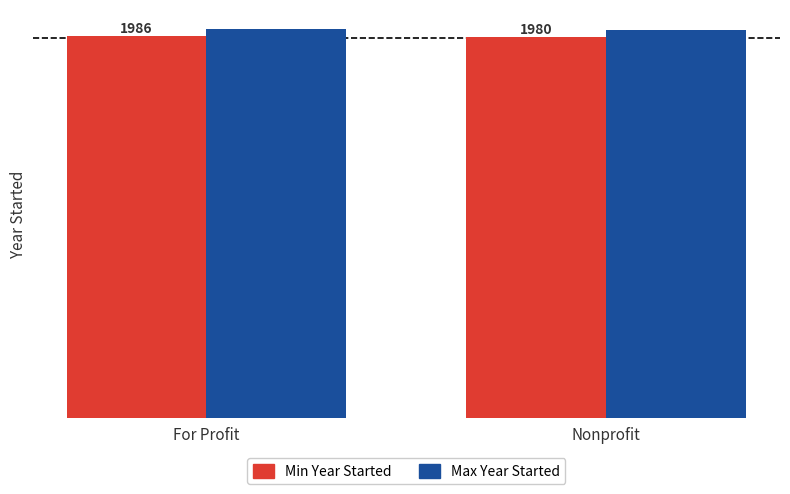

List the labels in order of Max Year Started value, smallest first.

Nonprofit, For Profit